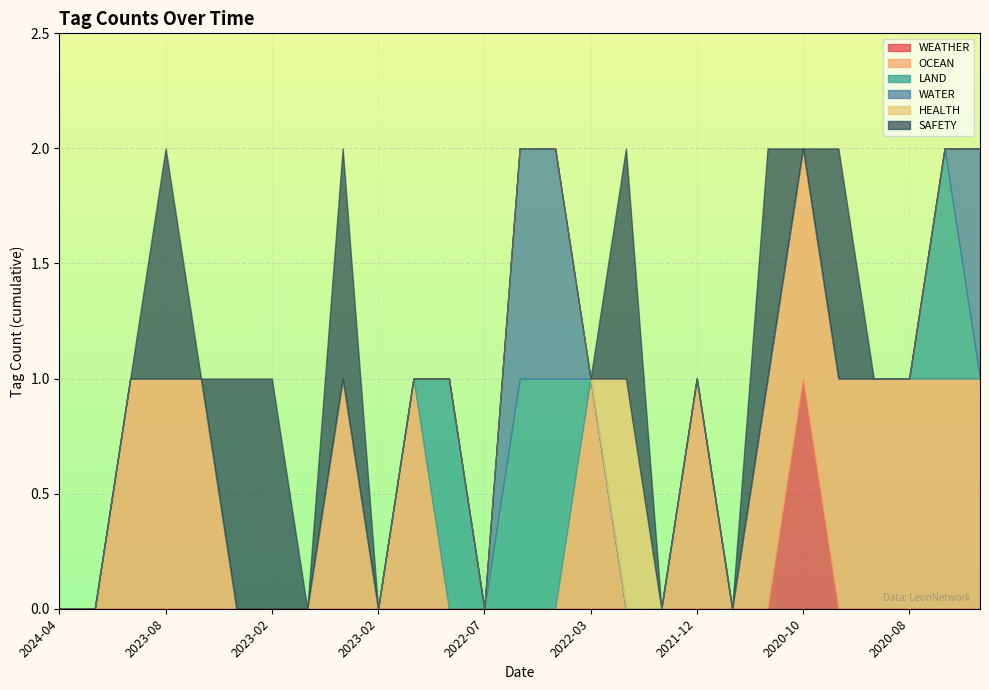

What is the sum of all HEALTH values?

1